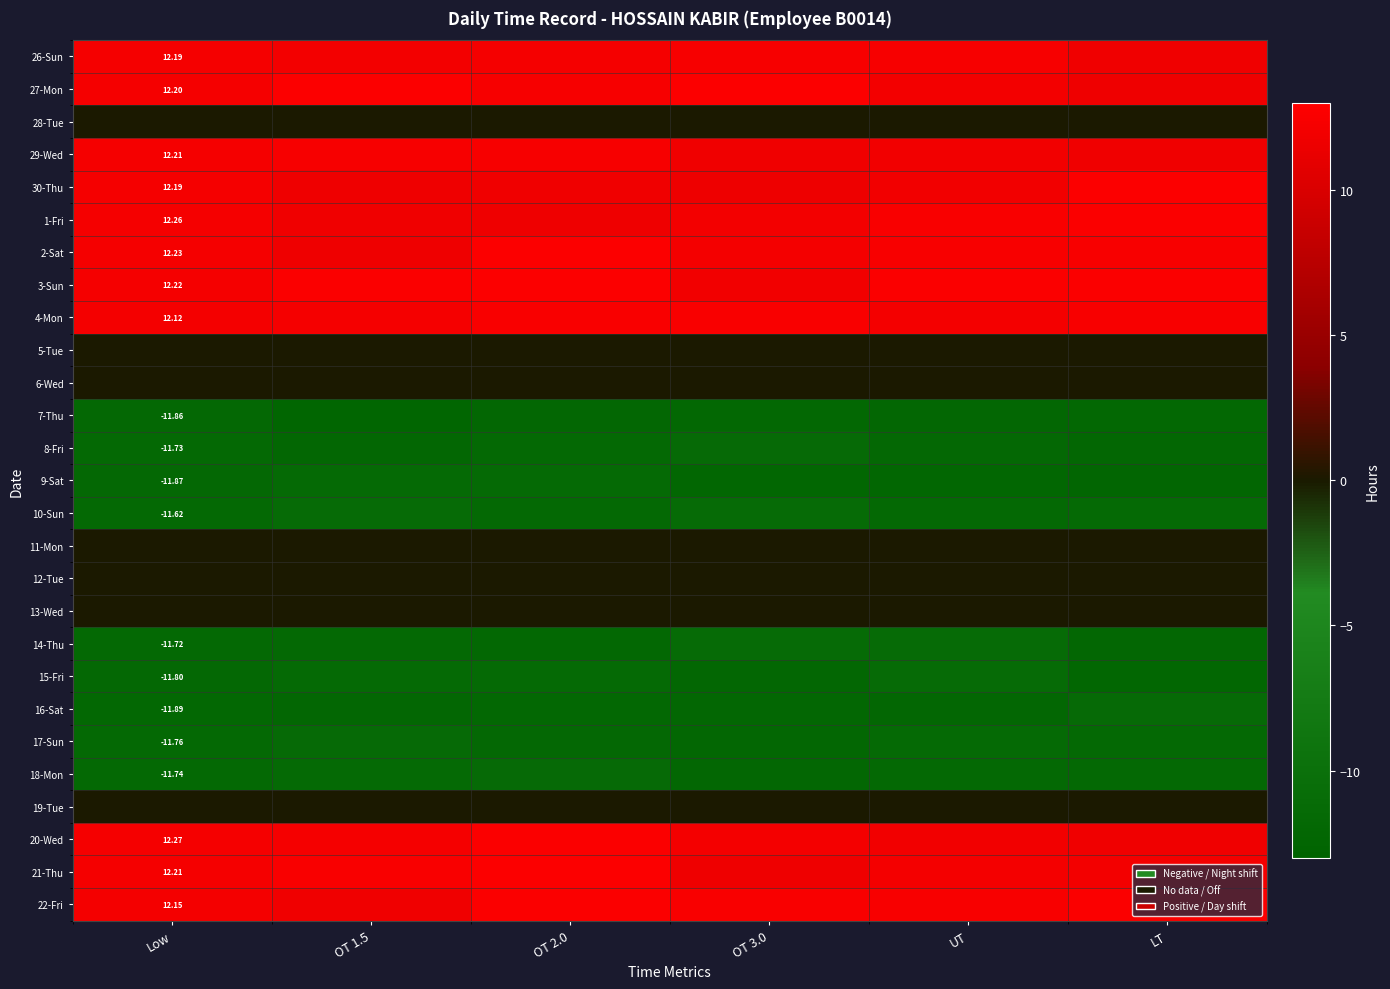

Which has a higher value, Low or OT 3.0?

OT 3.0